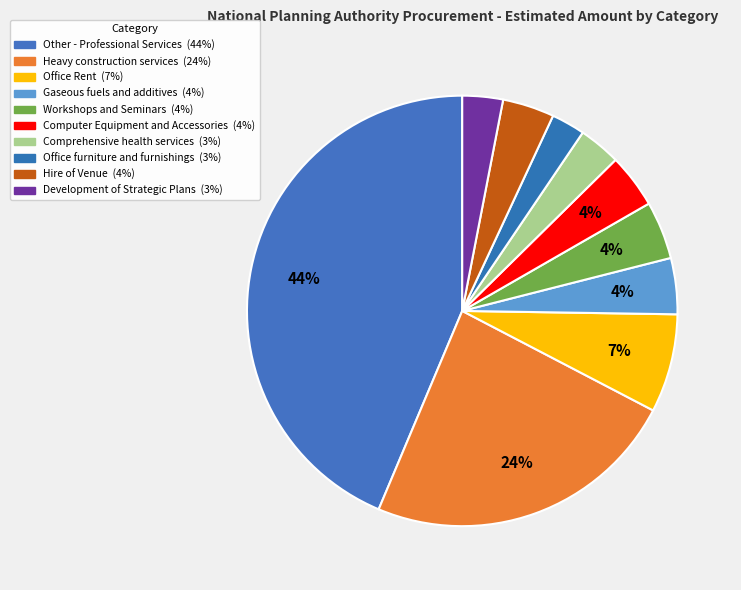

Count the number of slices in the pie.

10